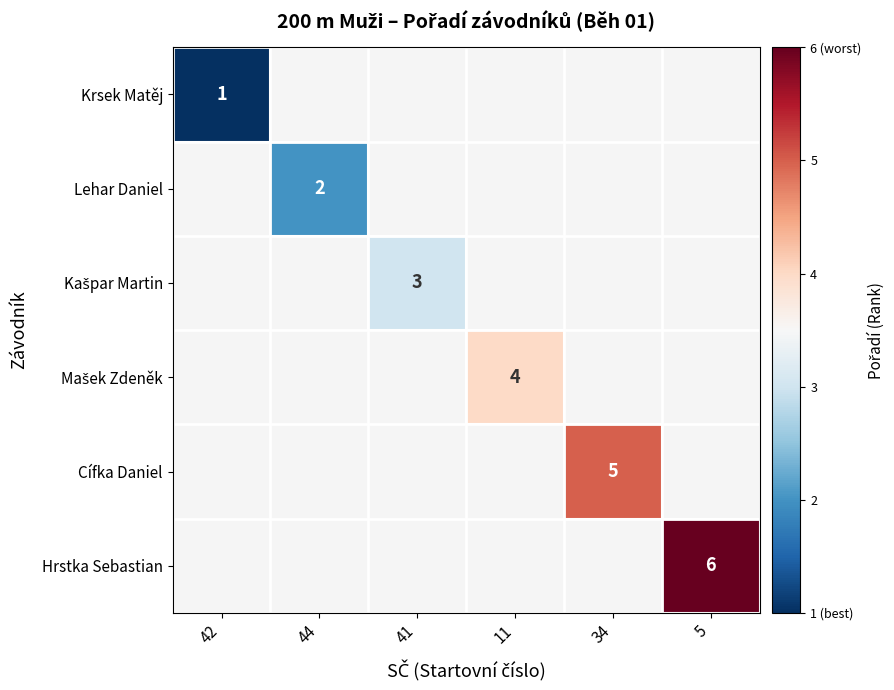

At which category does the chart reach its peak across all series?

5